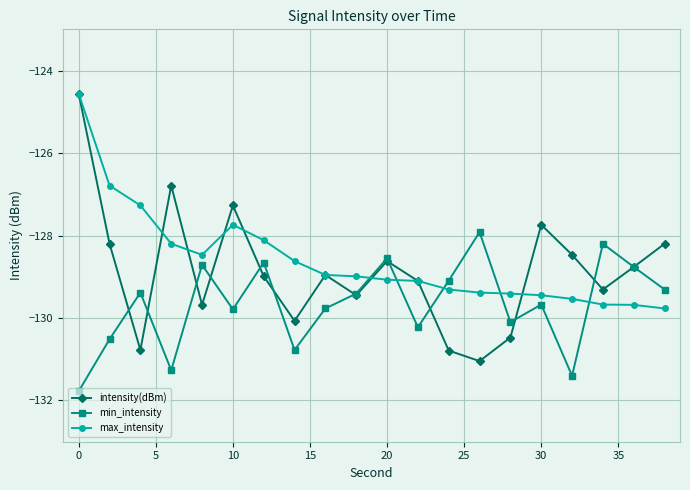

Reading left to right, transcribe all the data shown in this chart.

intensity(dBm): -124.6	-128.2	-130.8	-126.8	-129.7	-127.3	-129.0	-130.1	-129.0	-129.4	-128.6	-129.1	-130.8	-131.0	-130.5	-127.7	-128.5	-129.3	-128.8	-128.2
min_intensity: -131.8	-130.5	-129.4	-131.3	-128.7	-129.8	-128.7	-130.8	-129.8	-129.4	-128.6	-130.2	-129.1	-127.9	-130.1	-129.7	-131.4	-128.2	-128.8	-129.3
max_intensity: -124.6	-126.8	-127.3	-128.2	-128.5	-127.7	-128.1	-128.6	-129.0	-129.0	-129.1	-129.1	-129.3	-129.4	-129.4	-129.4	-129.5	-129.7	-129.7	-129.8